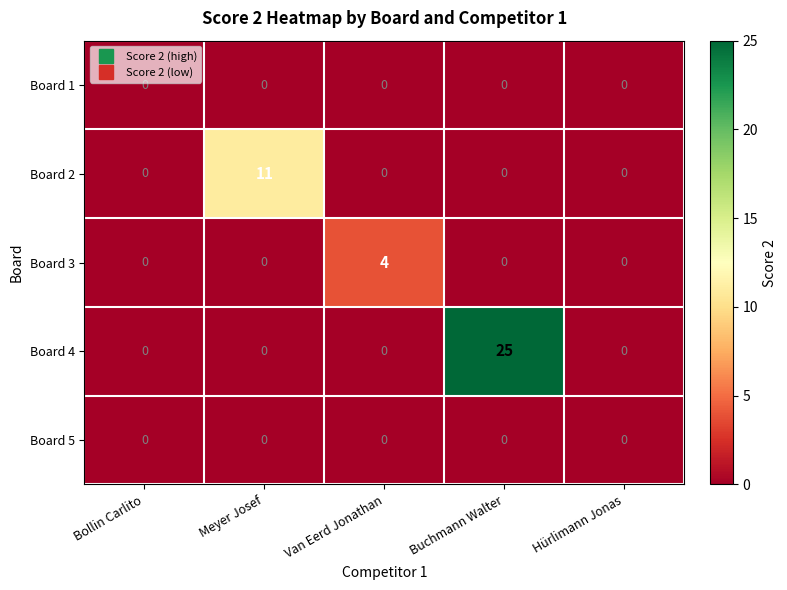

Reading left to right, list all the values displayed in this chart.

Board 1: 0	0	0	0	0
Board 2: 0	11	0	0	0
Board 3: 0	0	4	0	0
Board 4: 0	0	0	25	0
Board 5: 0	0	0	0	0